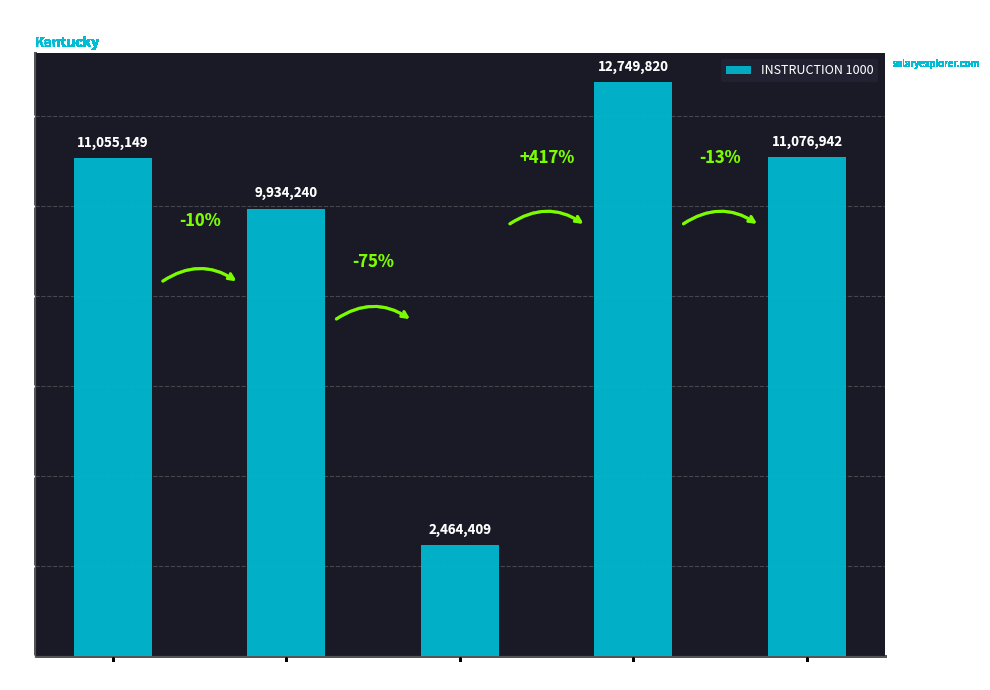

The value at Allen County is 9934239.8. True or false?

True